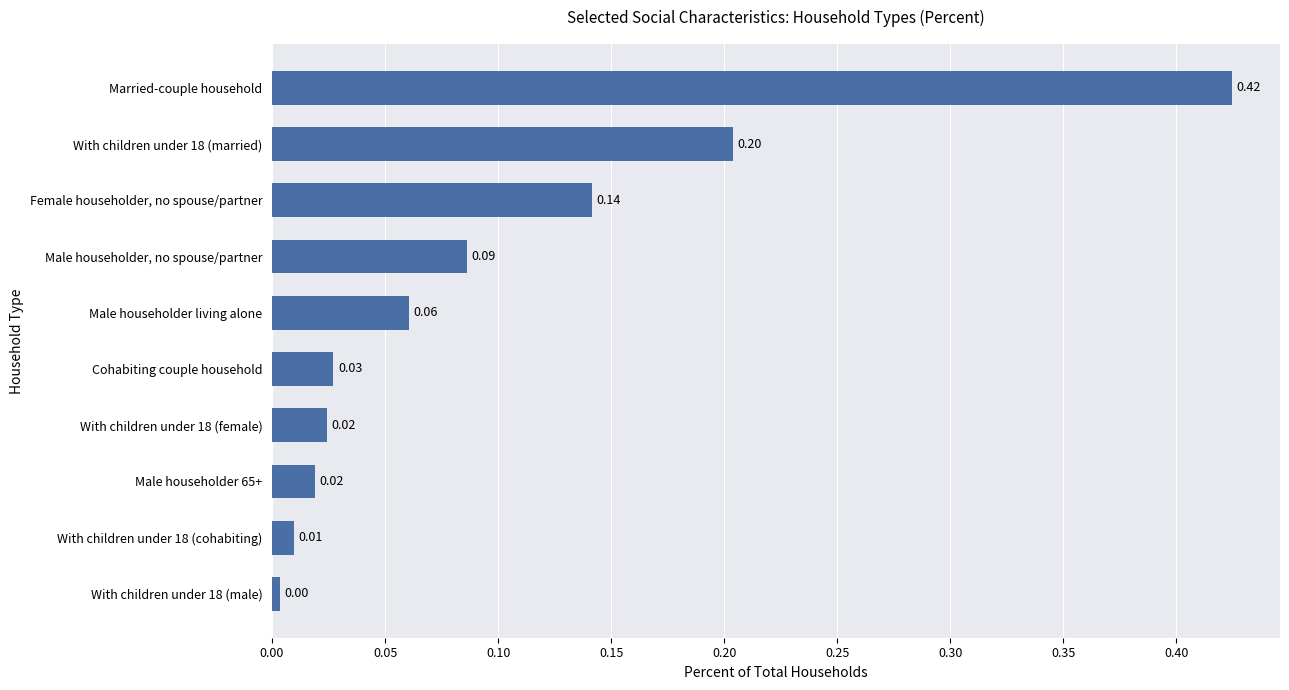

Which has a higher value, Male householder, no spouse/partner or With children under 18 (female)?

Male householder, no spouse/partner